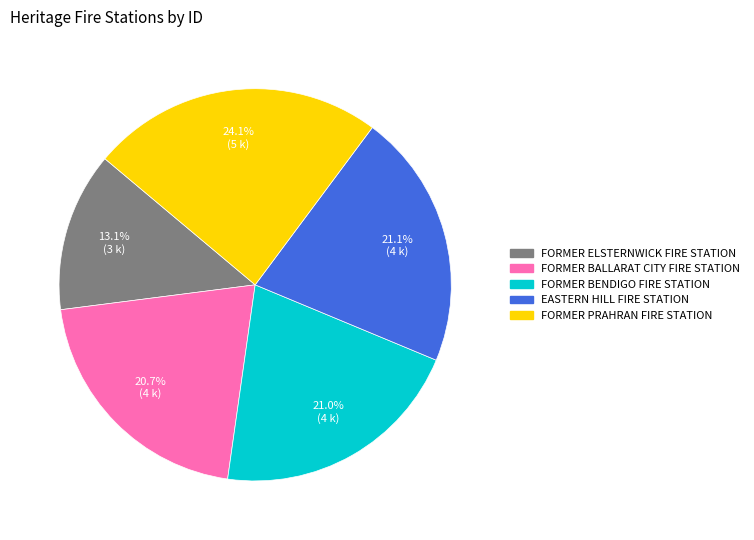

The EASTERN HILL FIRE STATION slice represents 21% of the pie. True or false?

True